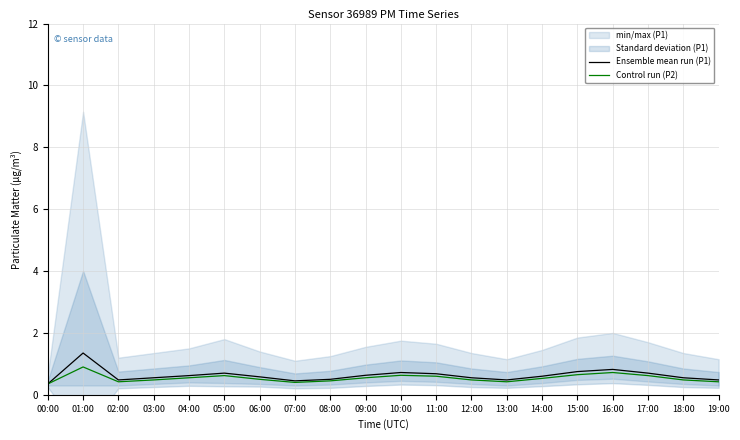

What is the difference between the second highest and minimum values in the Control run (P2) series?

0.4